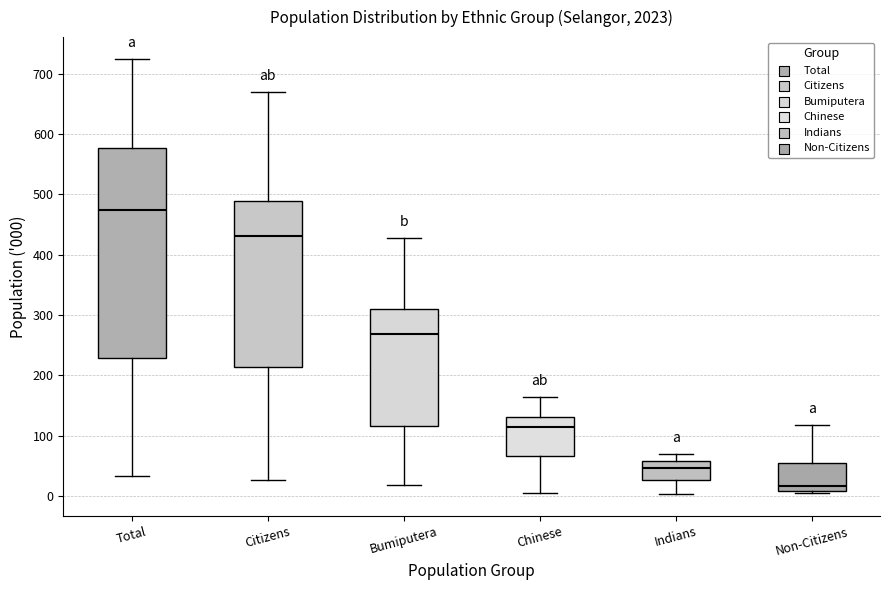

Where does the median line of the box for Non-Citizens sit on the y-axis? The values are not printed on the chart, so give them approximately, as read against the axis.

20